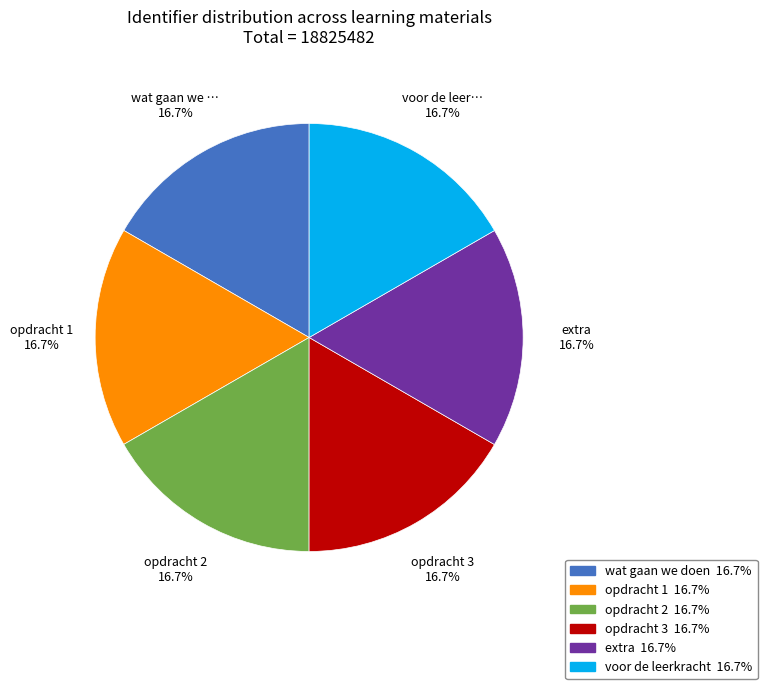

Is there any slice that represents more than half of the pie?

No